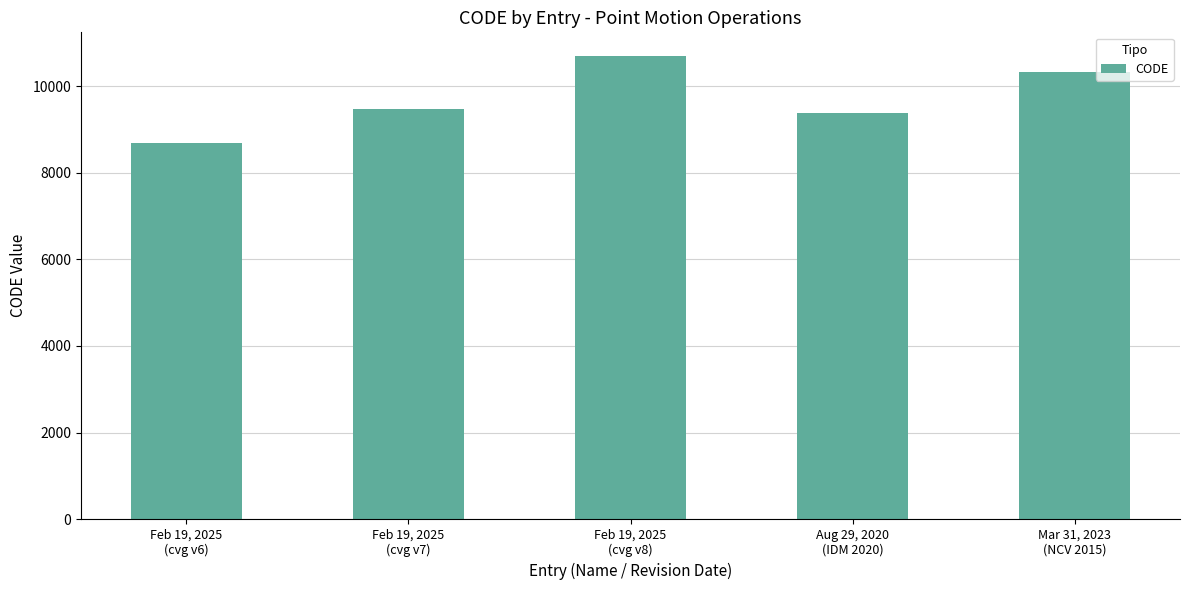

At which label is the value closest to 9691?

Feb 19, 2025
(cvg v7)